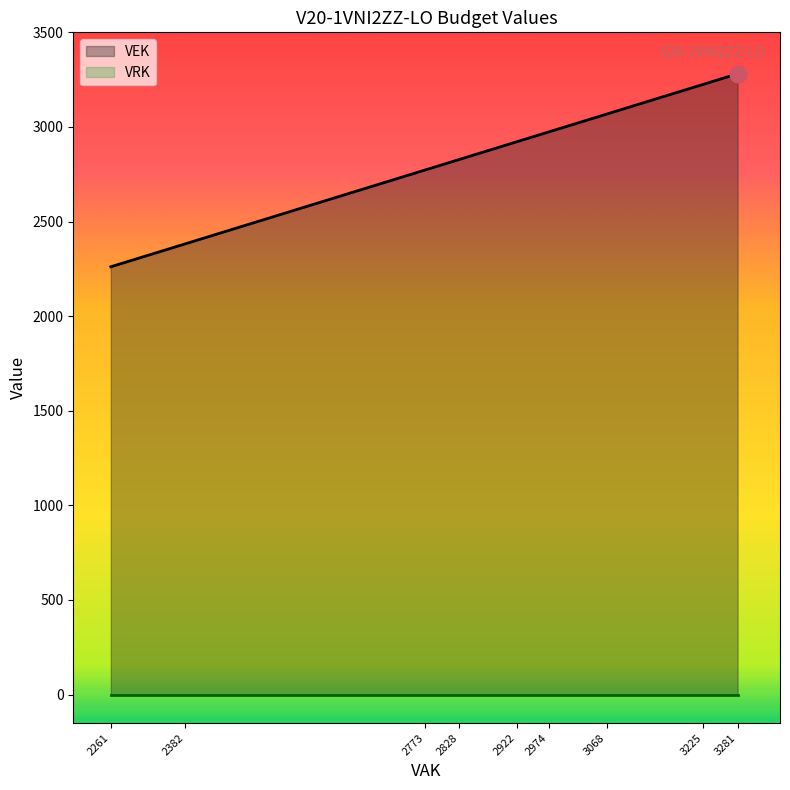

True or false: VEK and VRK cross at least once.

False